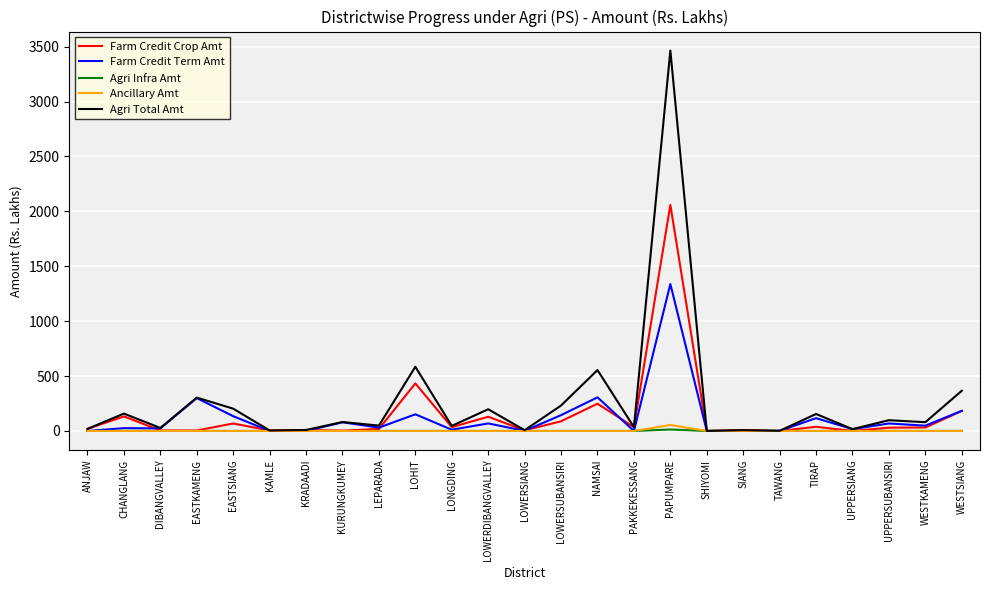

Which series has the widest spread of values?

Agri Total Amt